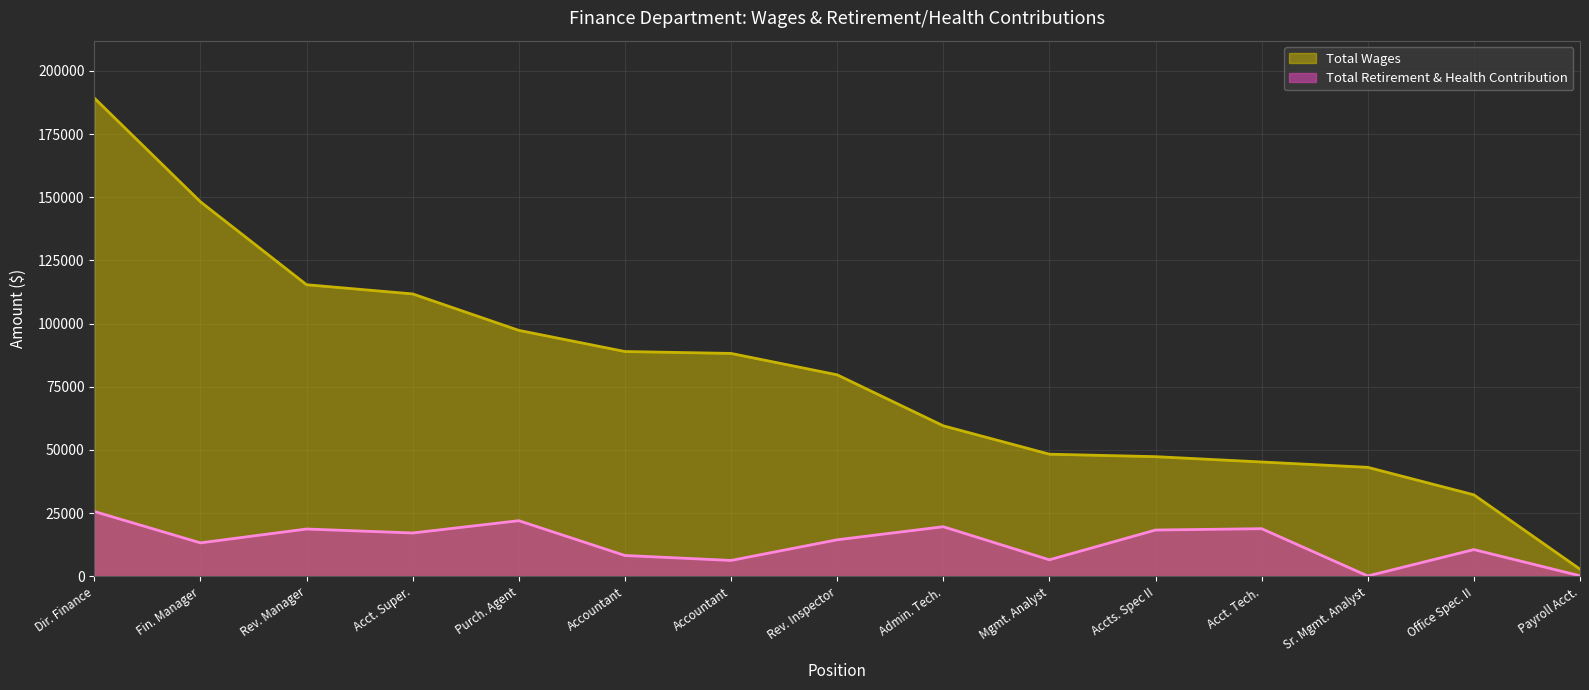

Is the value of Total Wages at Accts. Spec II greater than the value of Total Retirement & Health Contribution at Purch. Agent?

Yes